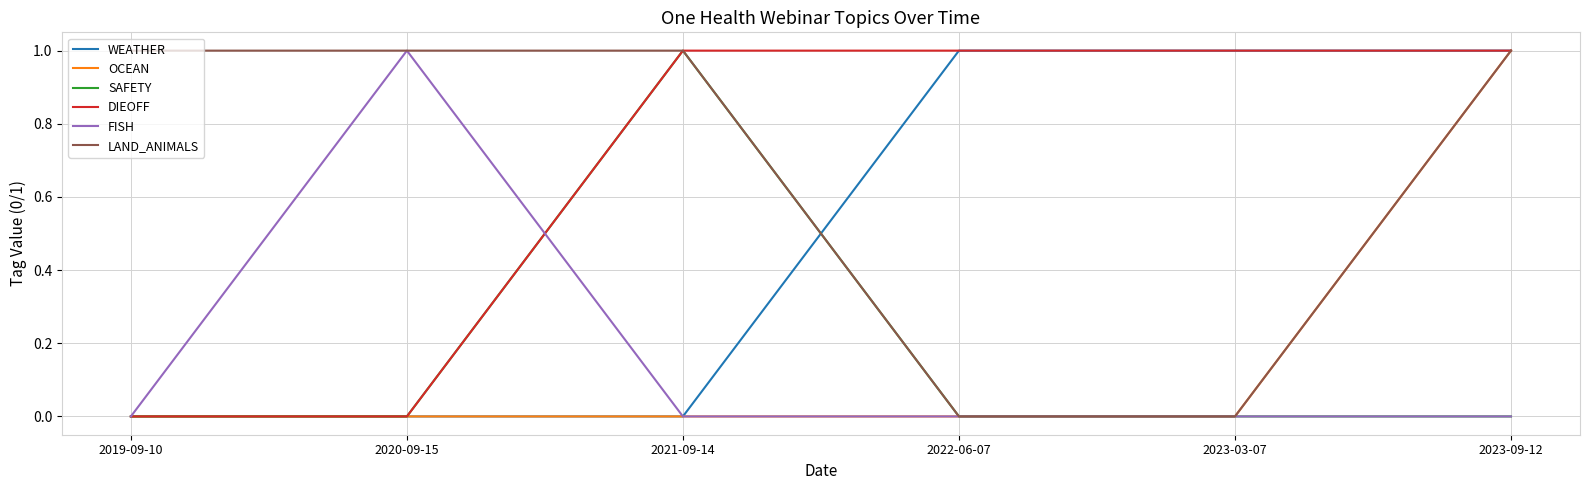

True or false: FISH and DIEOFF intersect in this chart.

True